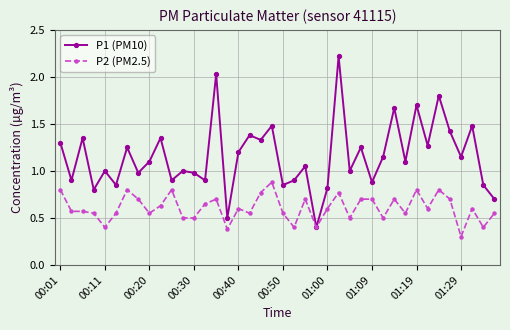

What is the highest value of the P2 (PM2.5) series?

0.9